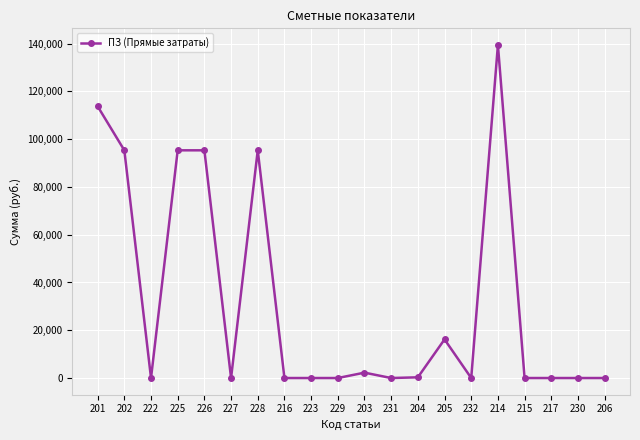

What is the difference between the maximum and minimum values?

139421.9